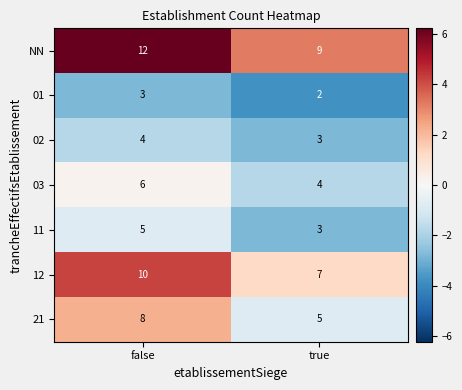

What value does the 11 series have at true?

3